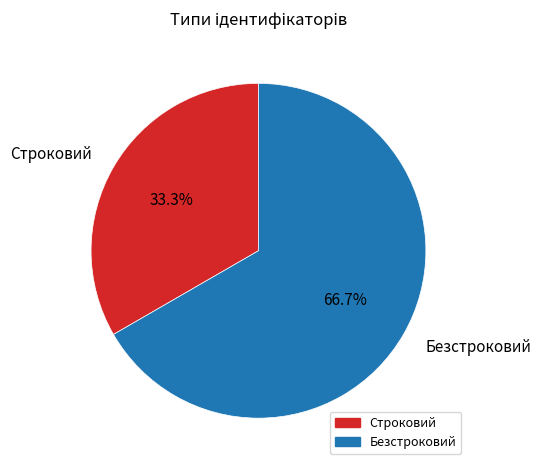

Is Строковий the majority of the pie?

No